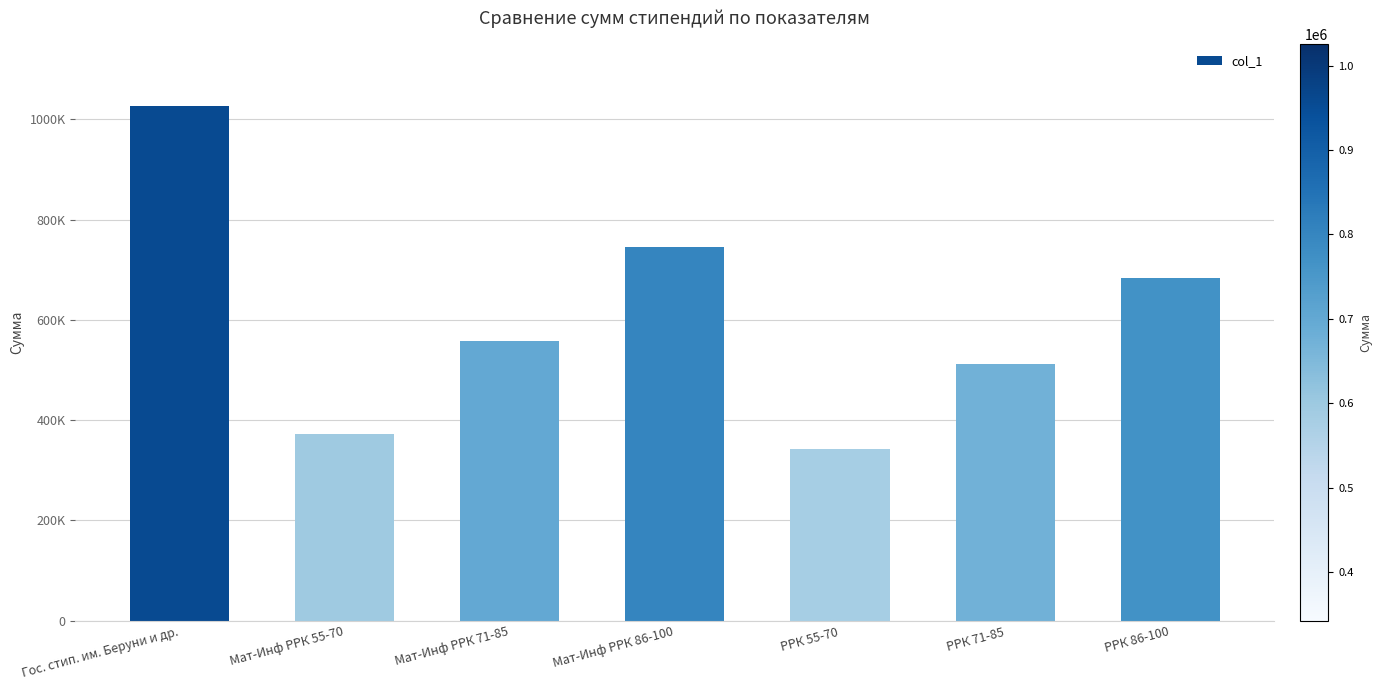

Are the bars horizontal?

No